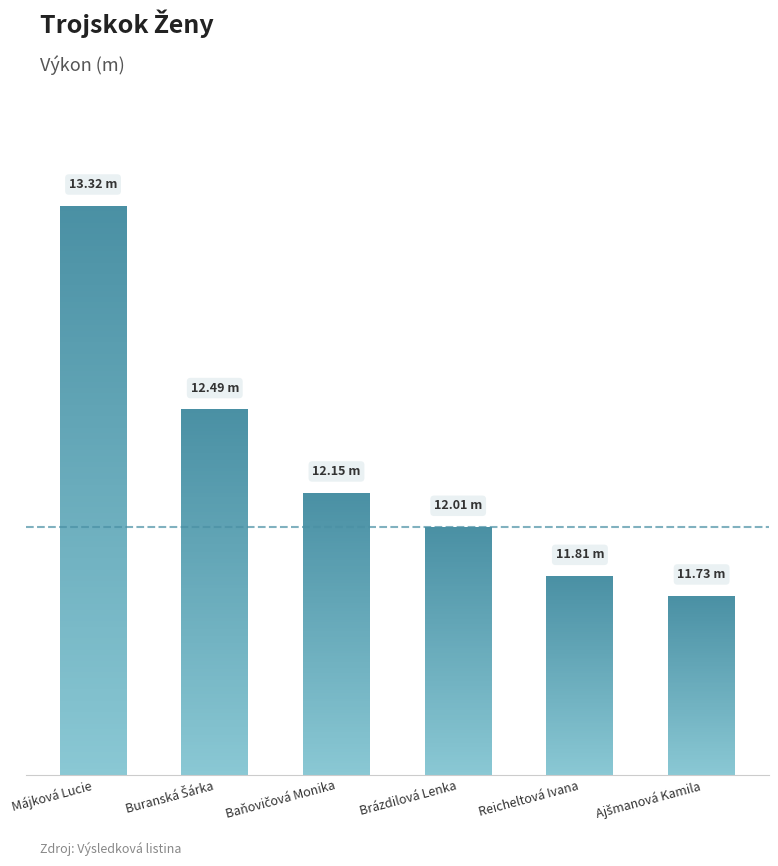

Reading right to left, what are all the values shown in this chart?

Ajšmanová Kamila=11.7	Reicheltová Ivana=11.8	Brázdilová Lenka=12.0	Baňovičová Monika=12.2	Buranská Šárka=12.5	Májková Lucie=13.3